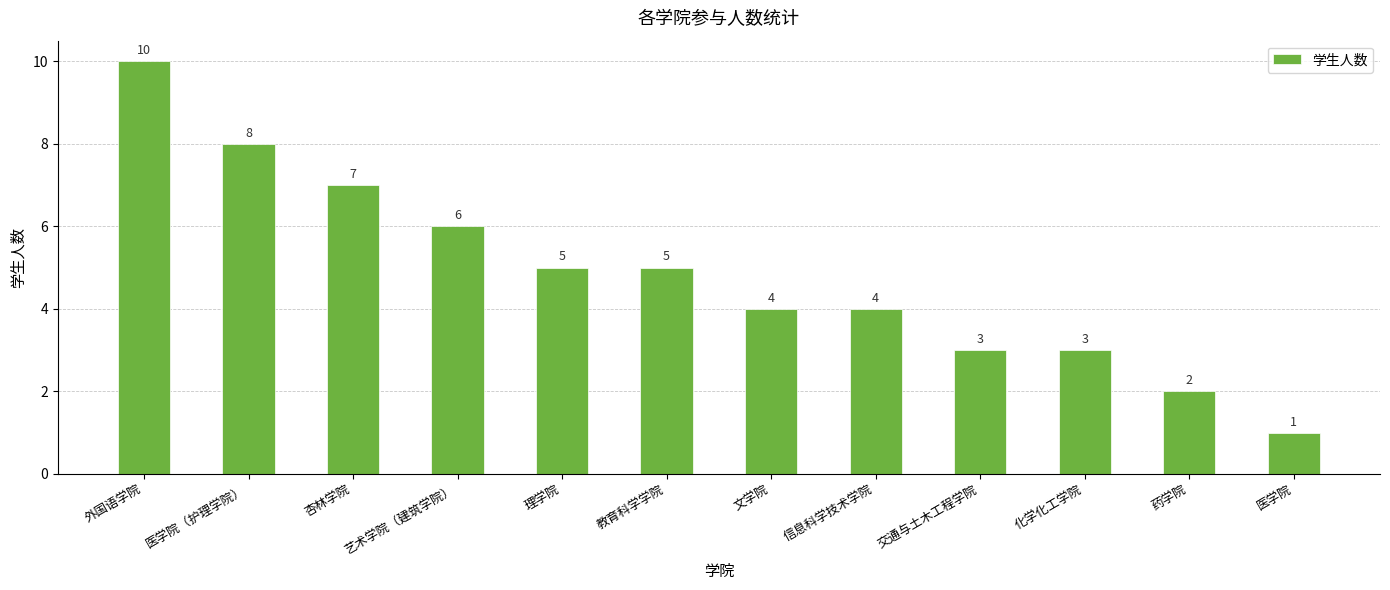

At which category does the chart reach its minimum across all series?

医学院